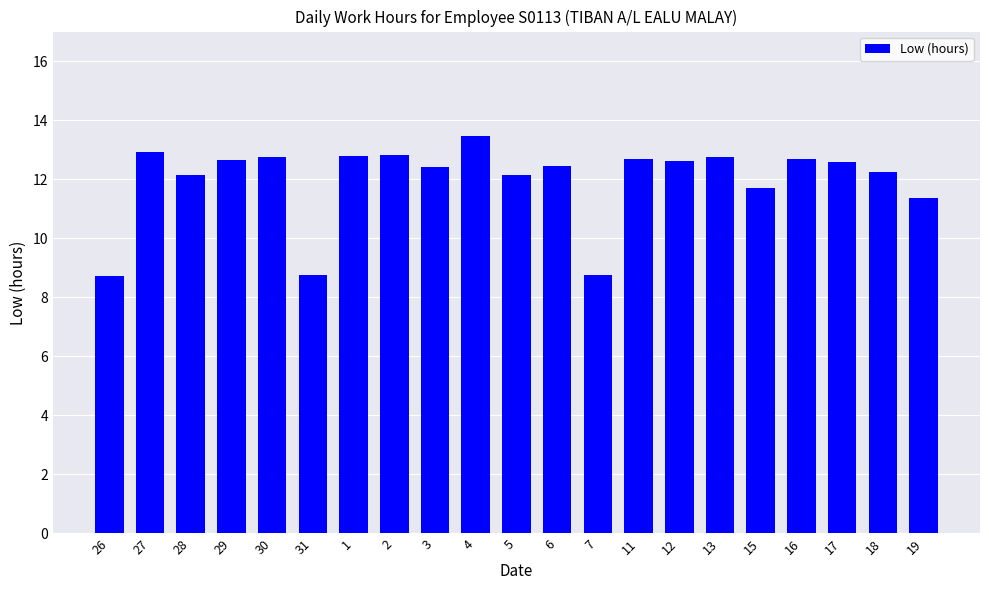

Which has a higher value, 17 or 31?

17